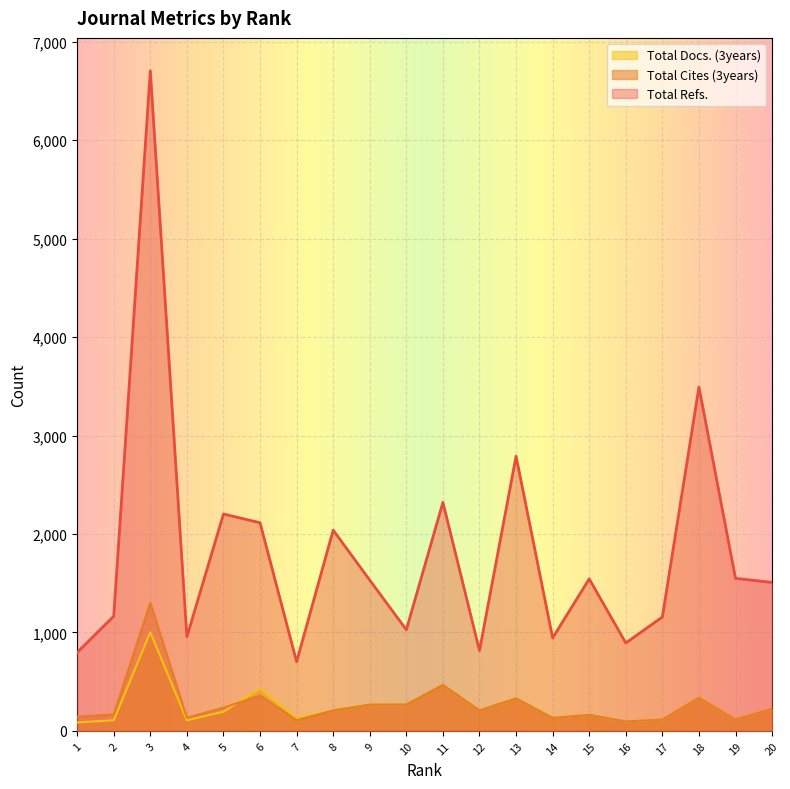

How many series are shown in this chart?

3